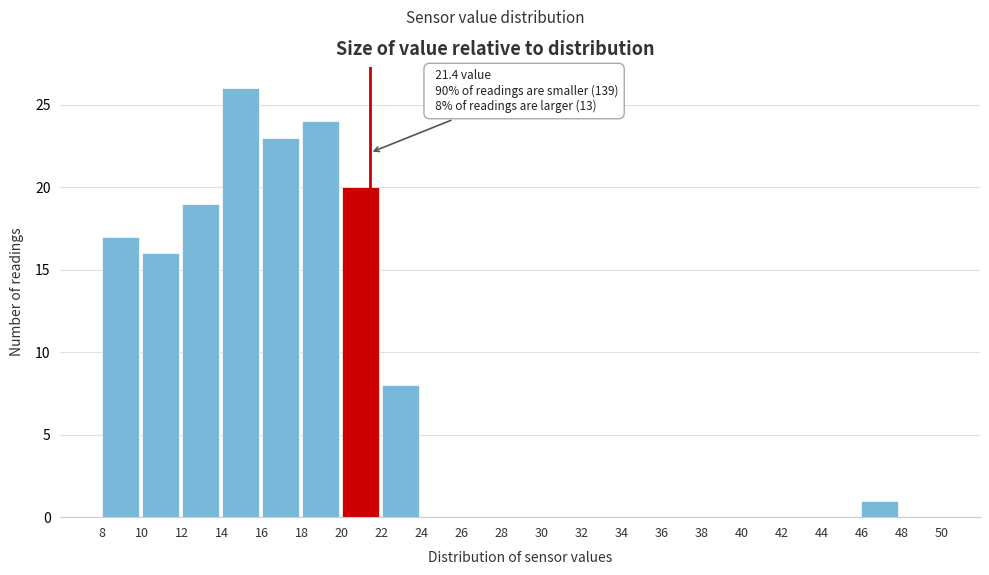

Over which range of the x-axis is the bar tallest?

14 to 16